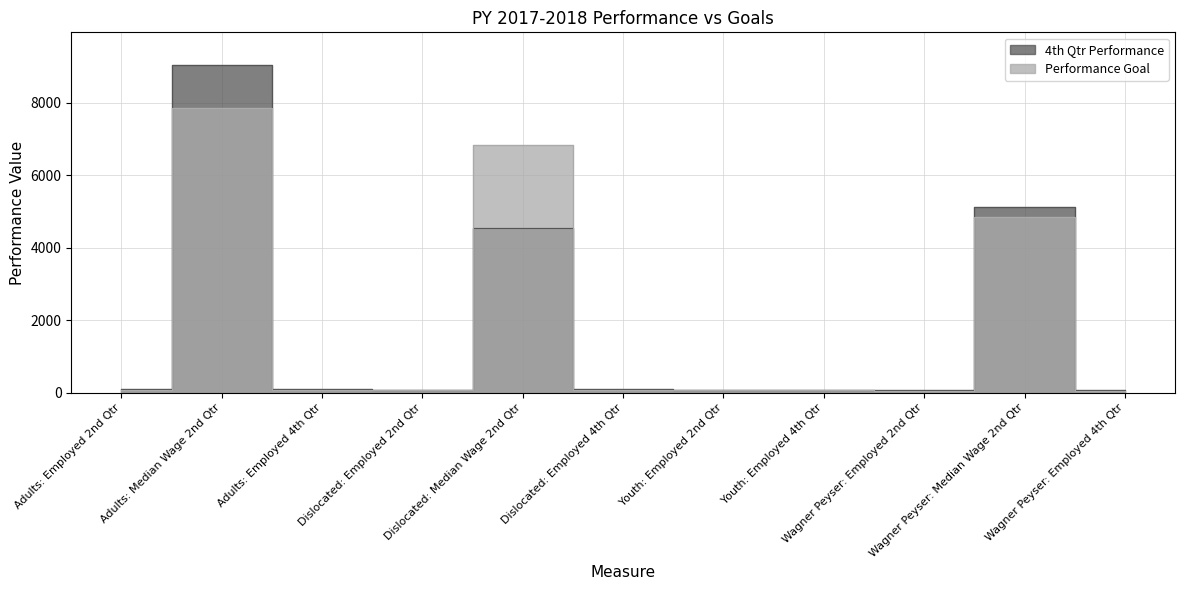

What is the value of the Performance Goal point at the 4th from the left?

83.0